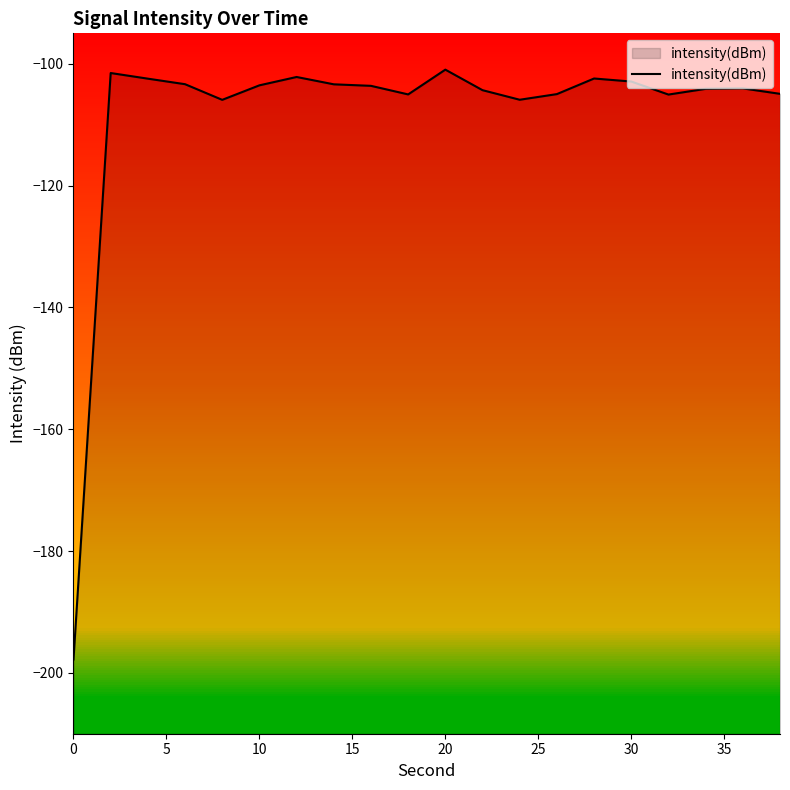

The value of intensity(dBm) at 30 is -102.9. True or false?

True